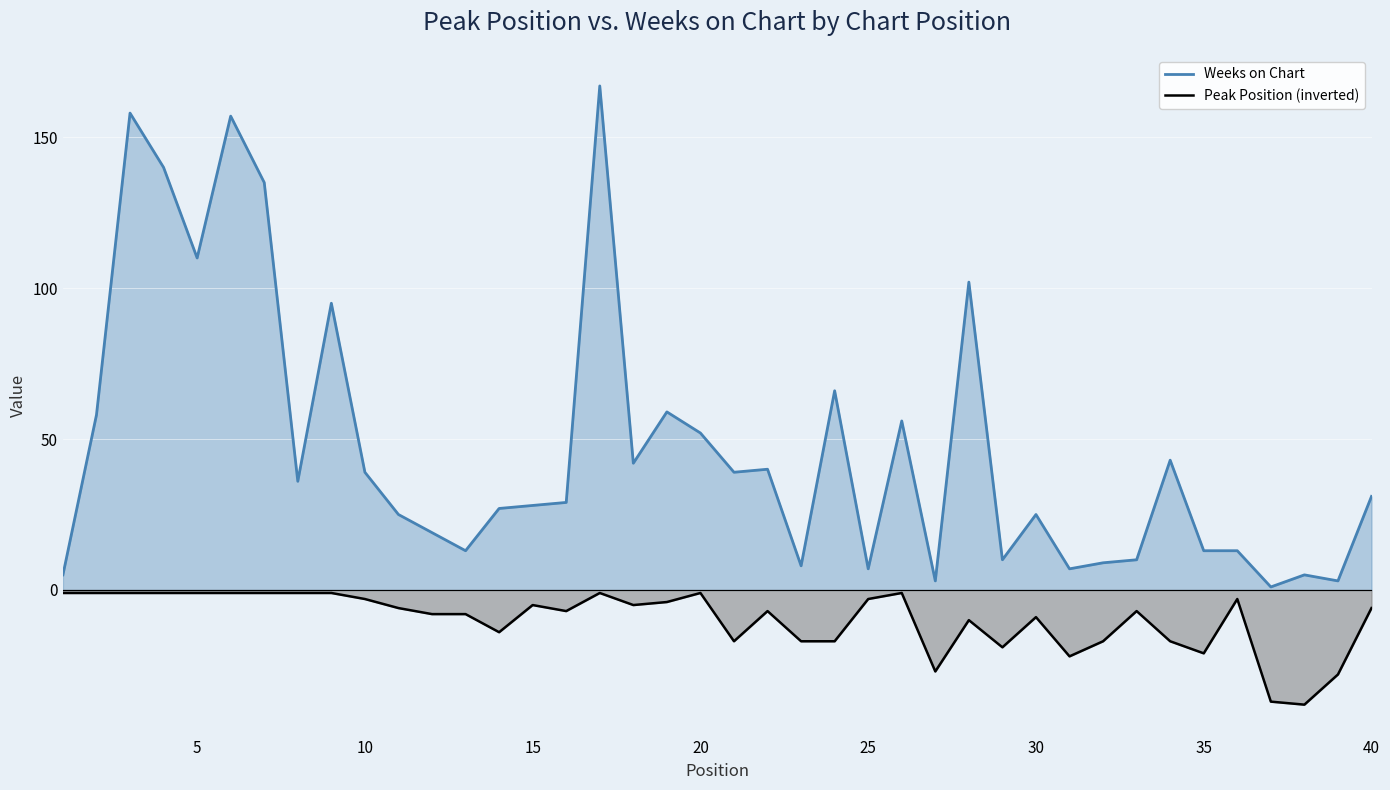

Which series has the largest total across all categories?

Weeks on Chart